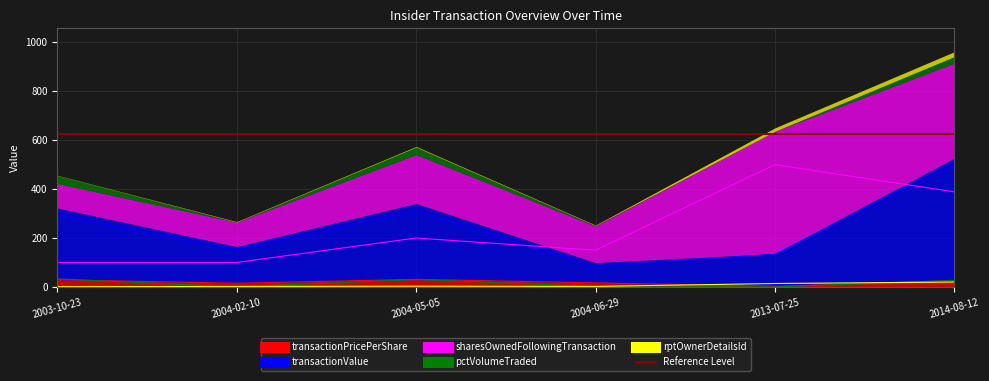

Reading left to right, transcribe all the data shown in this chart.

transactionPricePerShare: 2003-10-23=29.3	2004-02-10=15.0	2004-05-05=31.0	2004-06-29=16.6	2013-07-25=2.7	2014-08-12=25.7
transactionValue: 2003-10-23=293.4	2004-02-10=150.0	2004-05-05=310.0	2004-06-29=82.8	2013-07-25=133.5	2014-08-12=500.6
sharesOwnedFollowingTransaction: 2003-10-23=100.0	2004-02-10=100.0	2004-05-05=200.0	2004-06-29=150.0	2013-07-25=500.0	2014-08-12=388.6
pctVolumeTraded: 2003-10-23=32.8	2004-02-10=0.0	2004-05-05=30.2	2004-06-29=1.6	2013-07-25=0.0	2014-08-12=26.4
rptOwnerDetailsId: 2003-10-23=1.0	2004-02-10=2.0	2004-05-05=3.0	2004-06-29=2.0	2013-07-25=14.0	2014-08-12=20.0